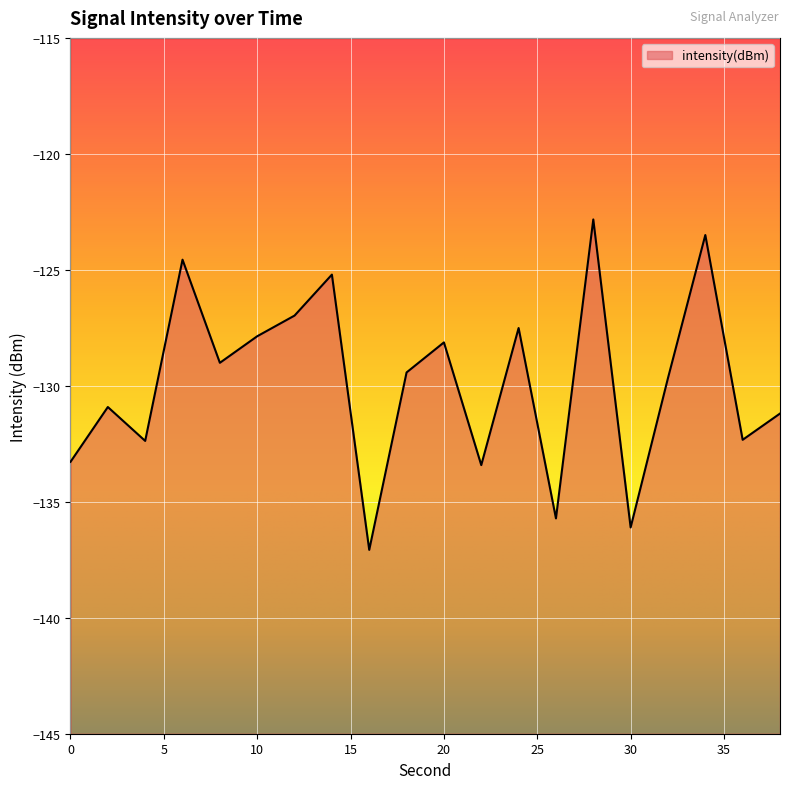

Between 16 and 34, which is larger?

34